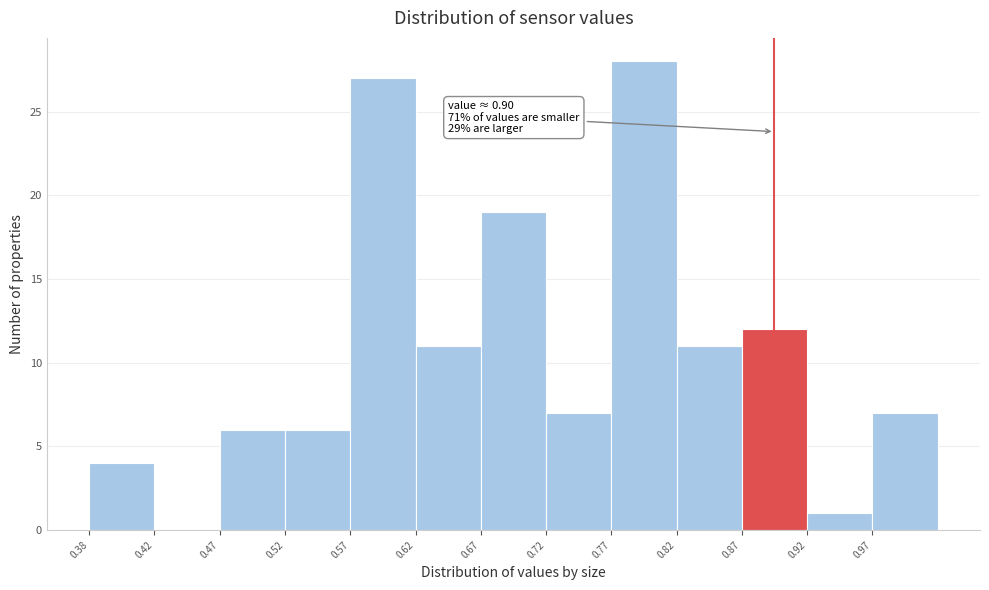

Over which range of the x-axis is the bar tallest?

0.775 to 0.825